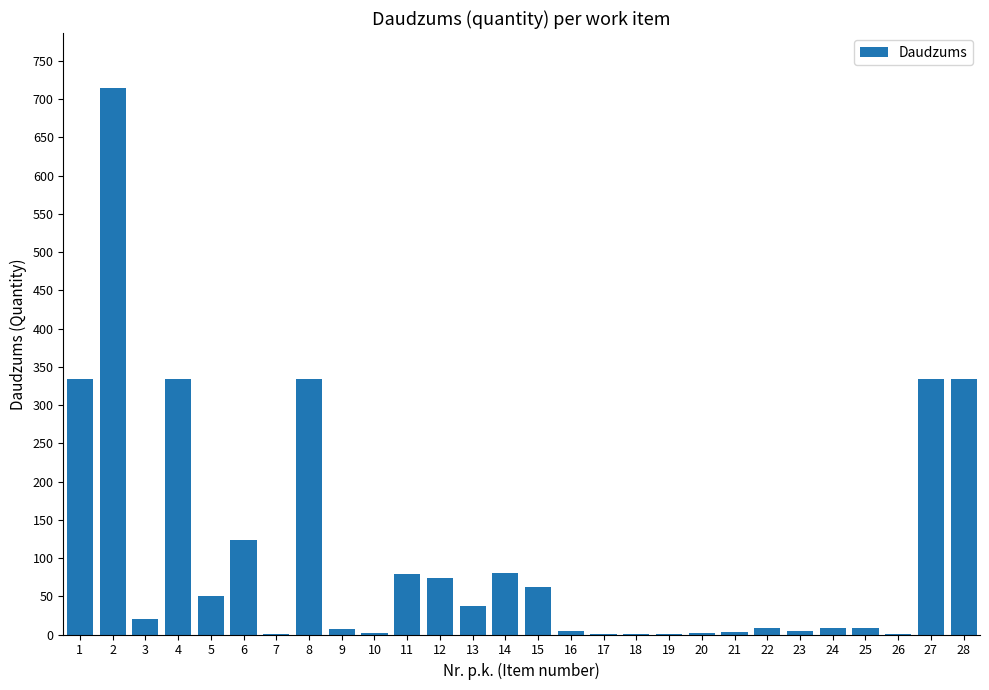

What is the change in value from 3 to 13?

+17.9